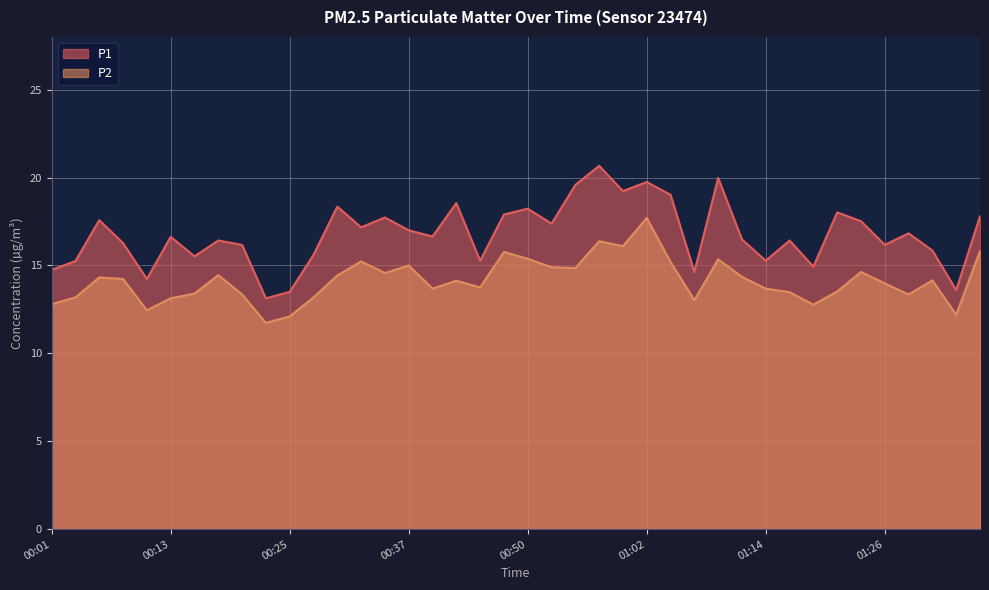

What is the spread (max minus min) of values at 00:50?

2.8